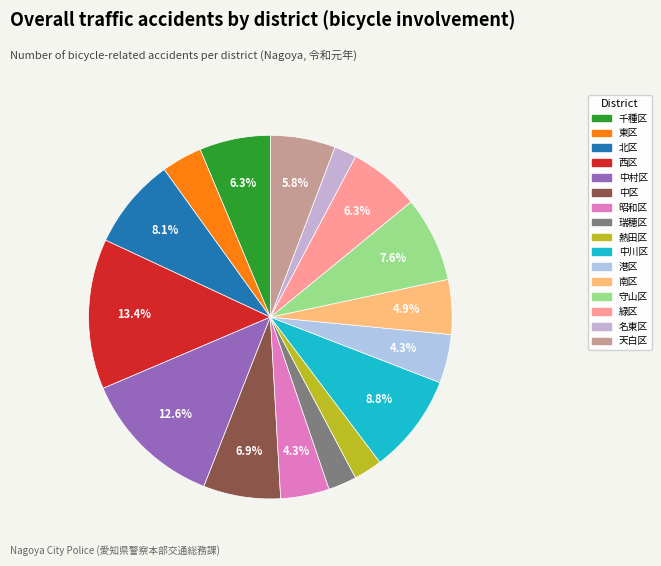

To the nearest percent, what percentage of the pie is 西区?

13%